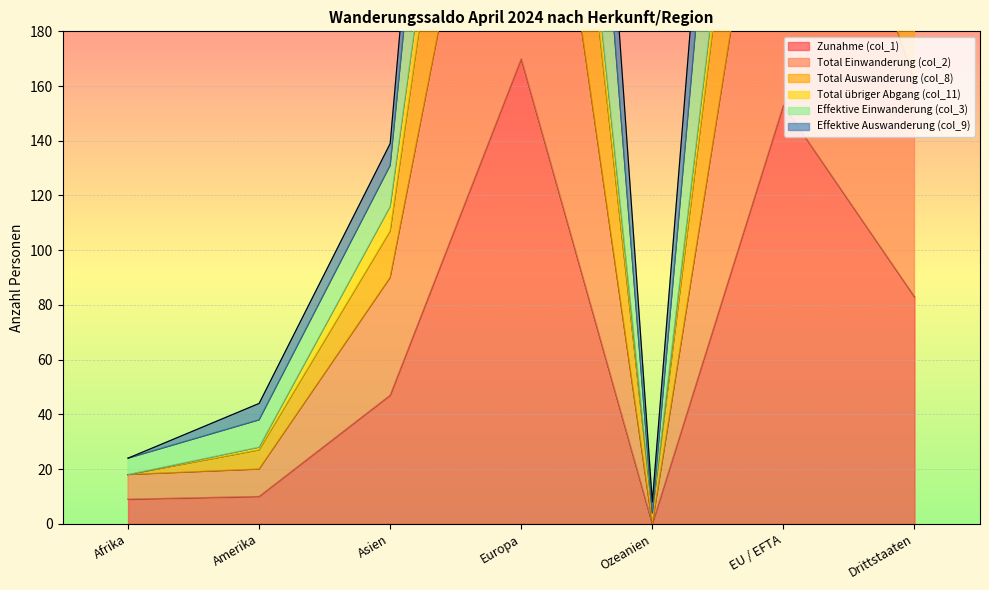

True or false: Effektive Auswanderung (col_9) and Zunahme (col_1) cross at least once.

False